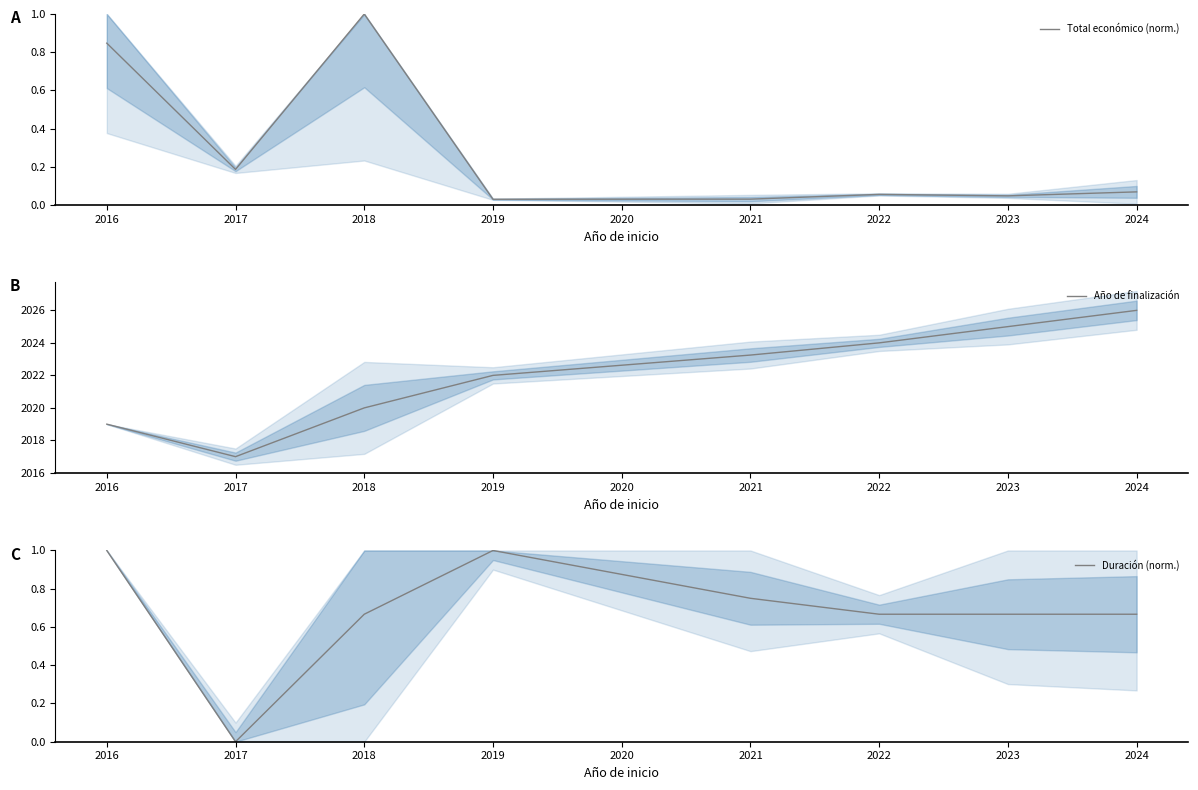

How many lines are shown in the chart?

3